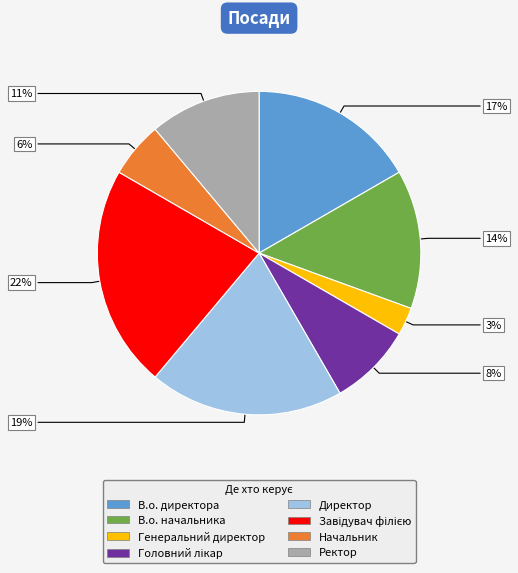

What is the smallest slice in the pie chart?

Генеральний директор